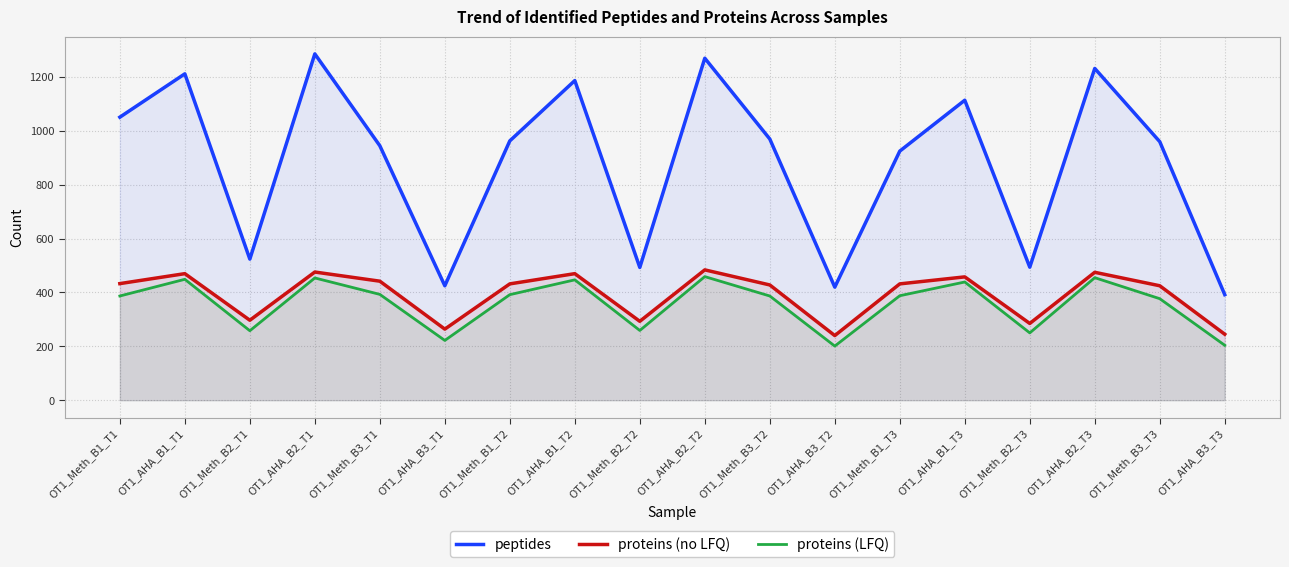

What is the sum of all proteins (LFQ) values?

6421